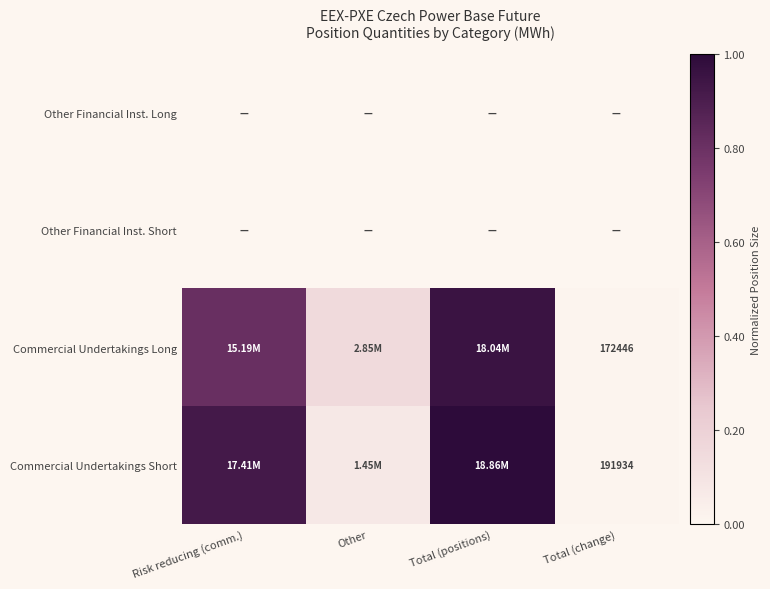

At how many categories does at least one series exceed 0?

4